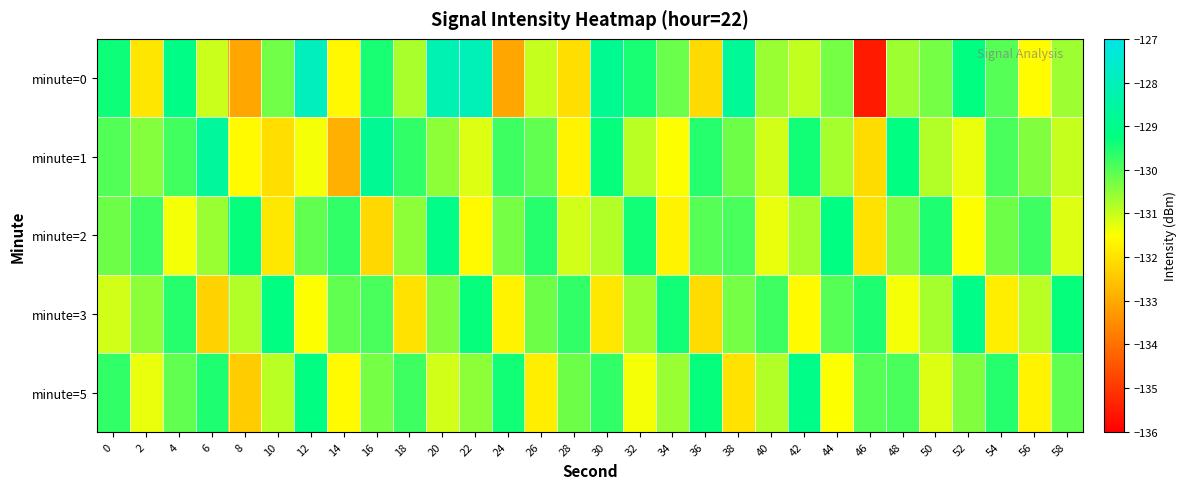

Which series has the largest range (max minus min)?

minute=0